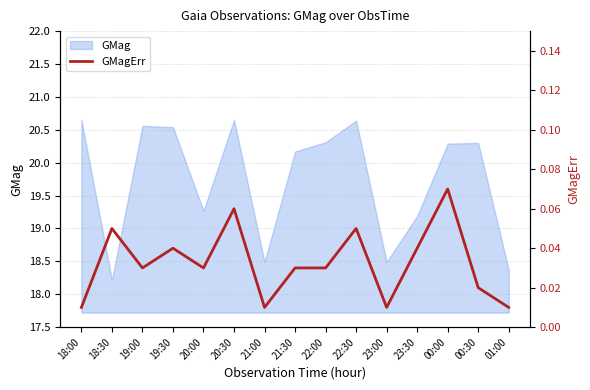

Reading right to left, what are all the values shown in this chart?

0.0	0.0	0.1	0.0	0.0	0.1	0.0	0.0	0.0	0.1	0.0	0.0	0.0	0.1	0.0